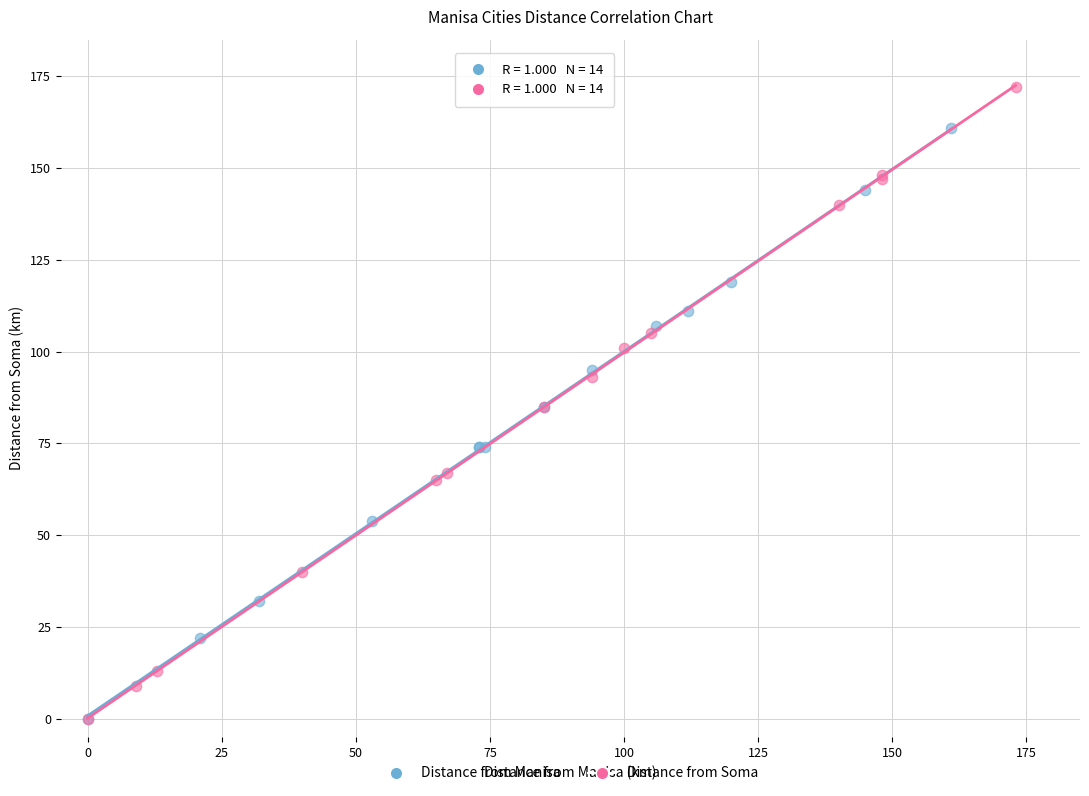

Which series has the widest spread of Y values?

Distance from Soma